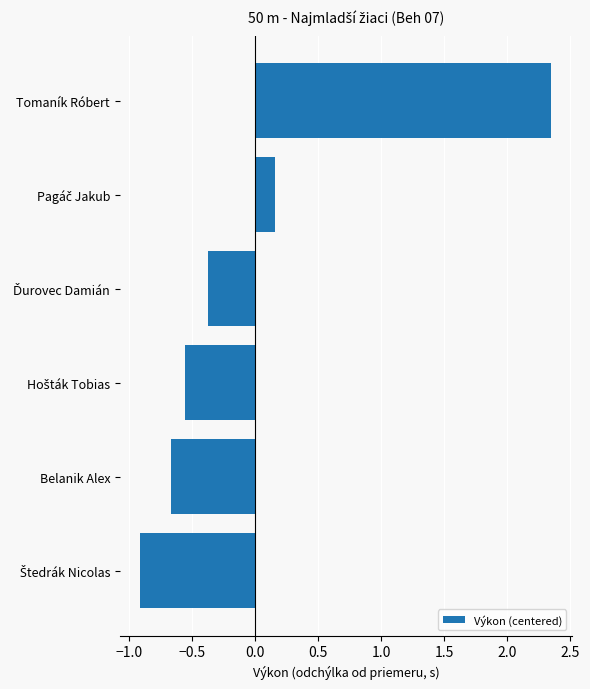

Which label corresponds to the largest value in the chart?

Tomaník Róbert